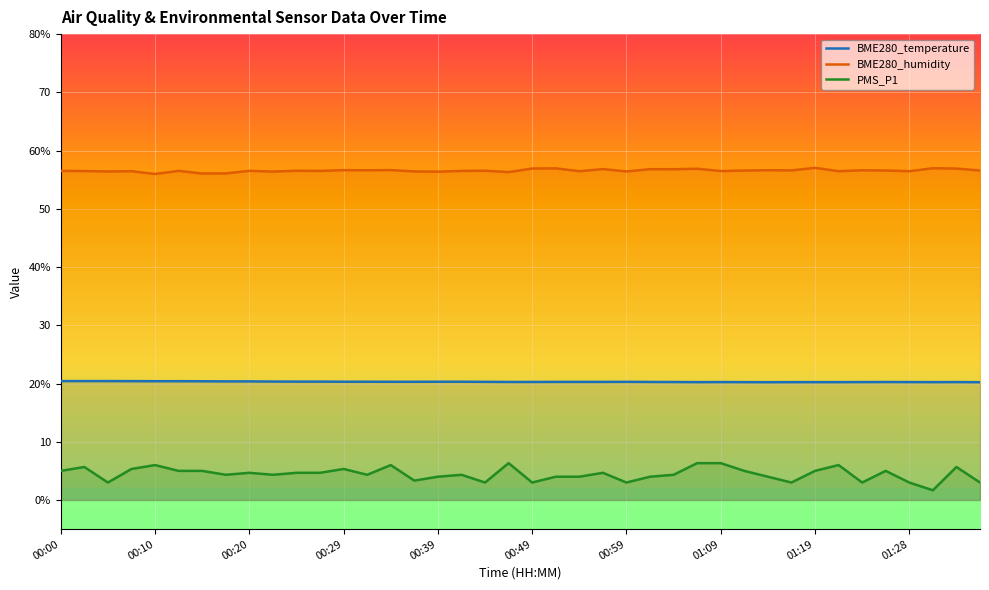

What is the sum of all BME280_humidity values?

2262.5